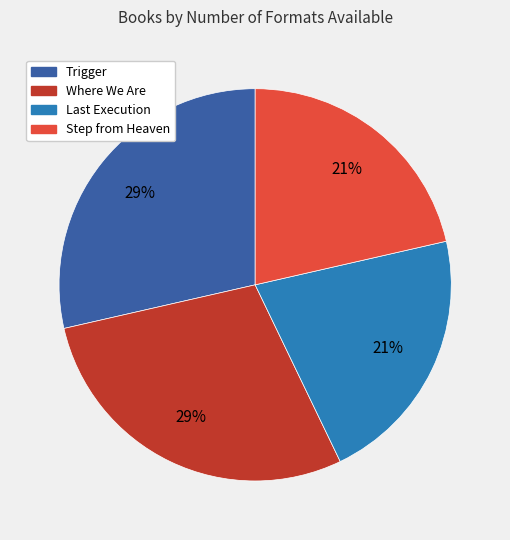

True or false: Where We Are accounts for 42% of the total.

False